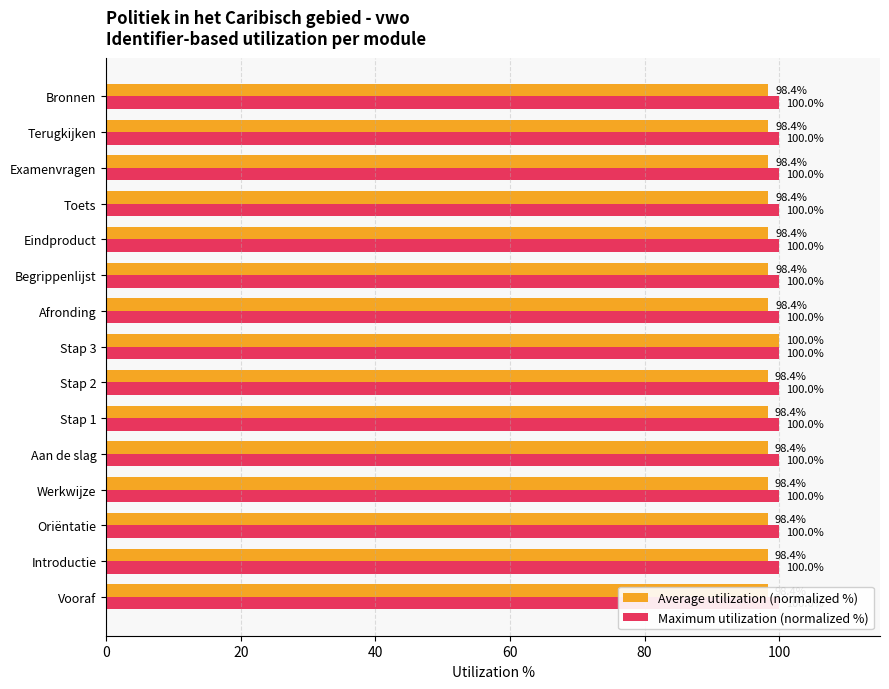

Is it true that Average utilization (normalized %) equals 155.0 at Stap 3?

False